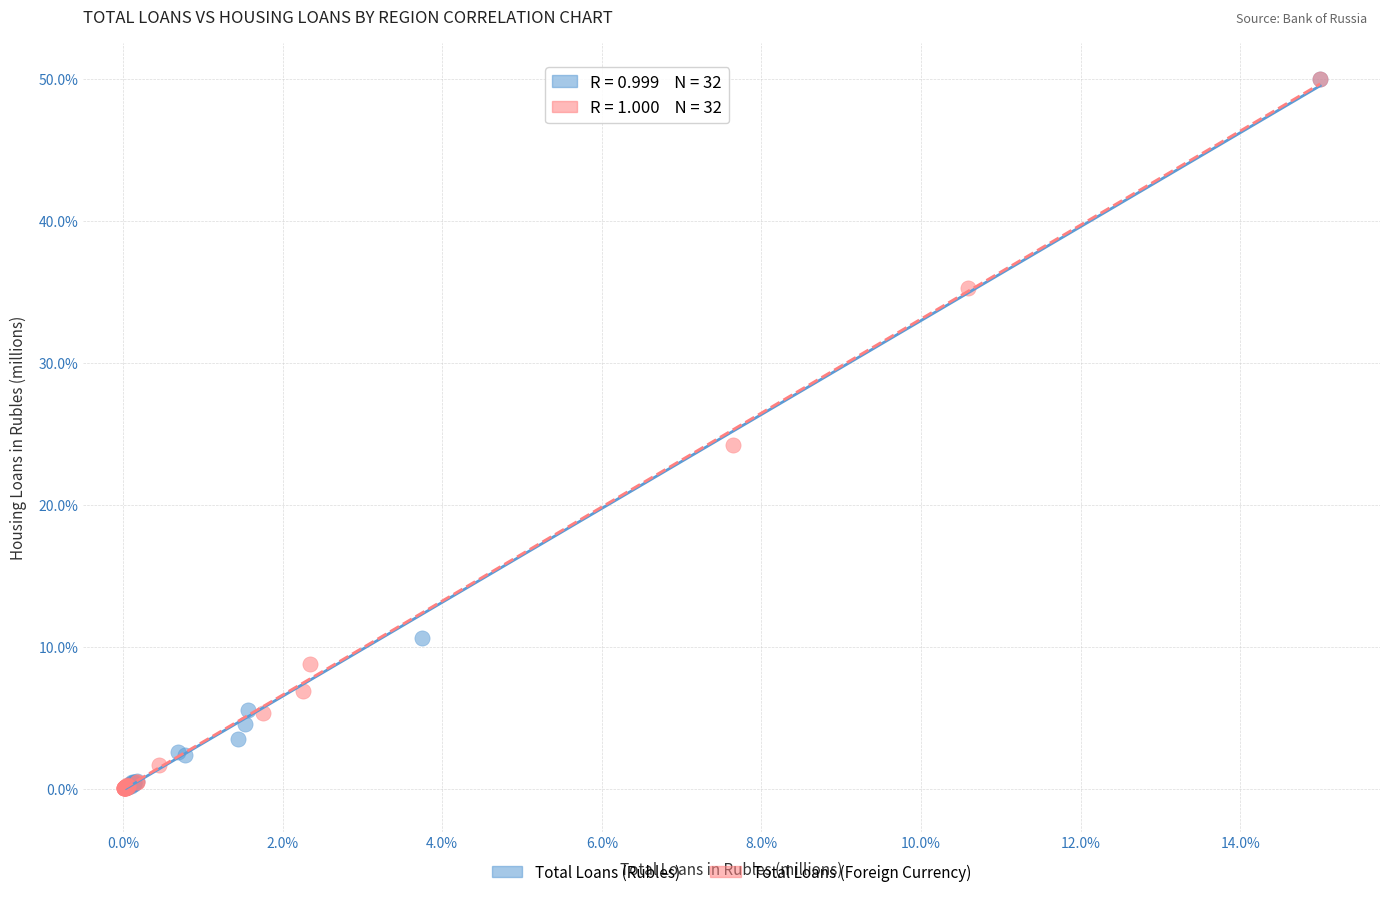

Which series has the largest Y range (max minus min)?

Total Loans (Foreign Currency)